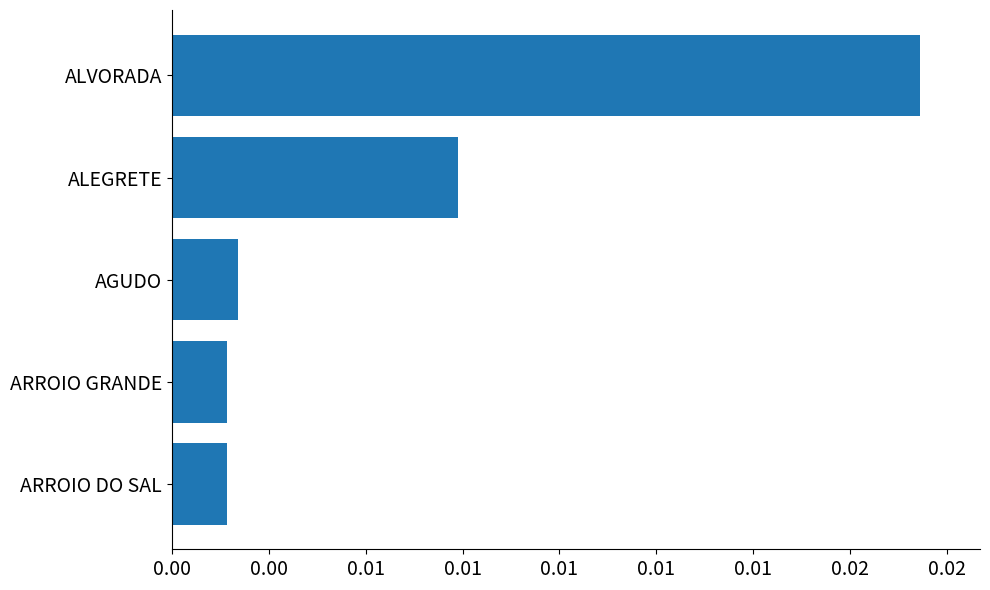

Does the chart contain any negative values?

No